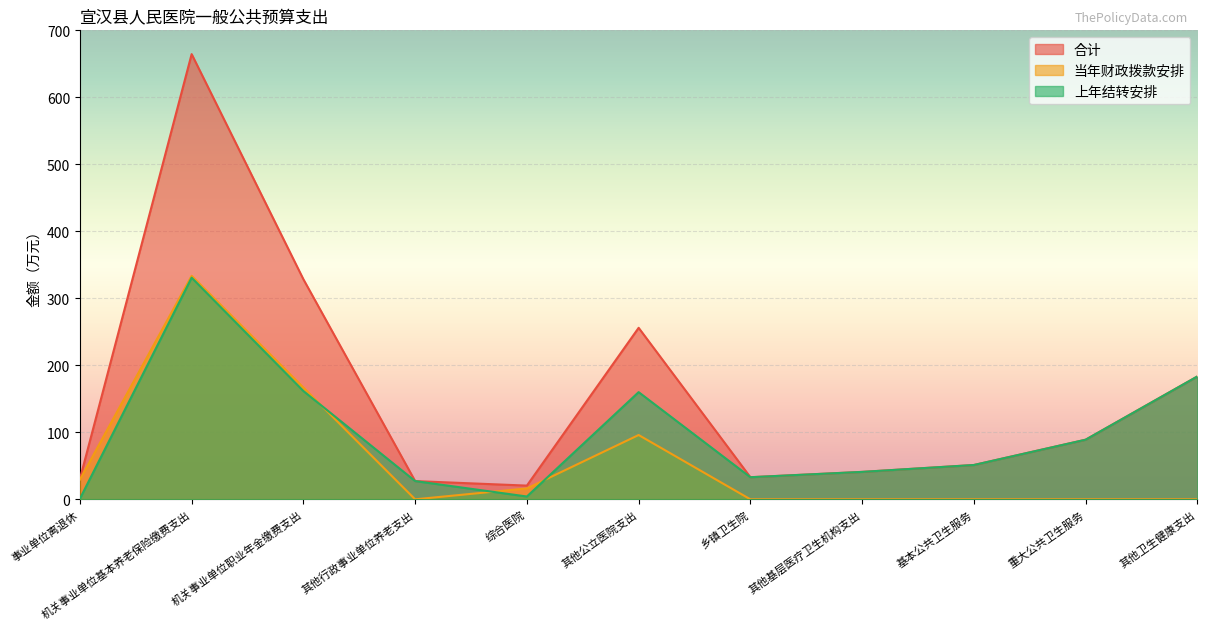

Which series changed the most between 事业单位离退休 and 其他行政事业单位养老支出?

当年财政拨款安排